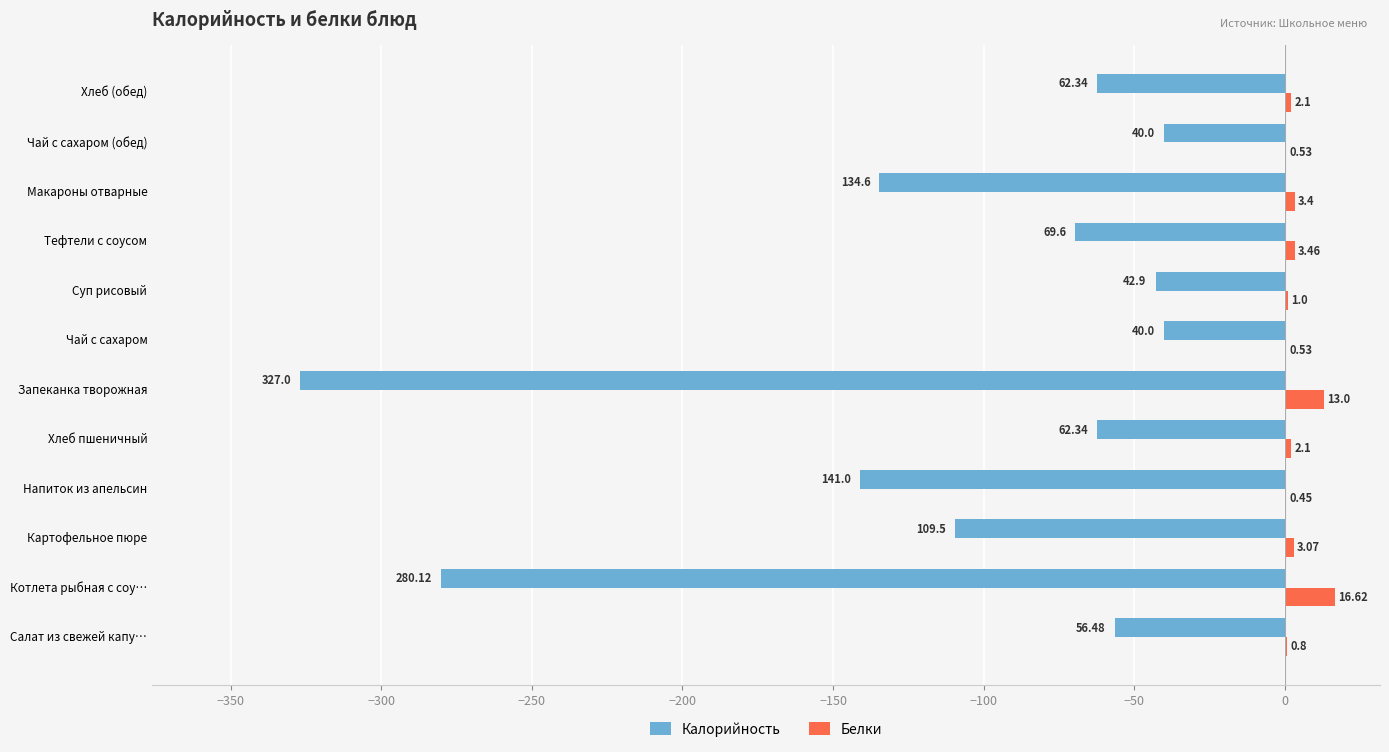

Where is Калорийность nearest to the value -183?

Напиток из апельсин